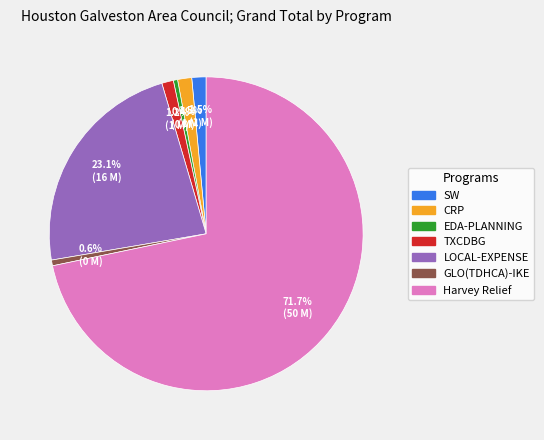

Which slice is the largest?

Harvey Relief